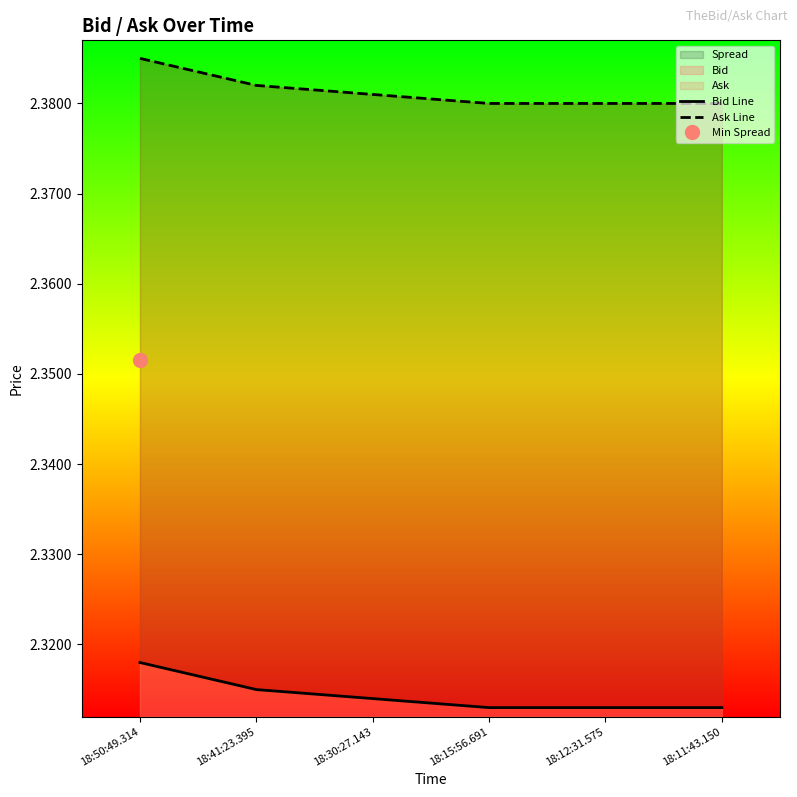

True or false: Ask Line has a value of 2.4 at 18:12:31.575.

True